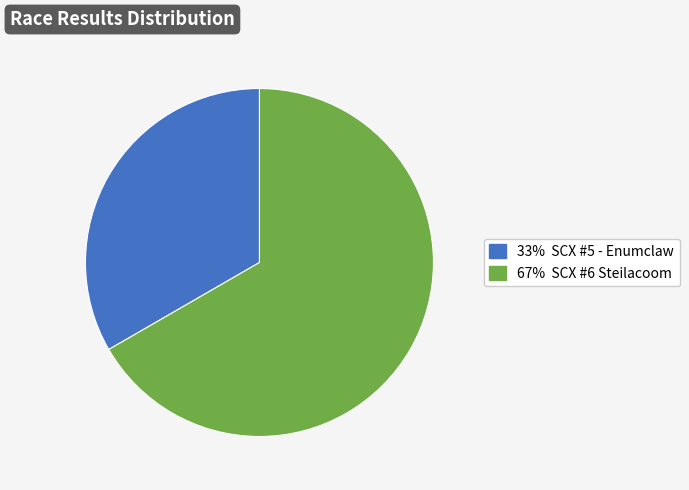

Is there any slice that represents more than half of the pie?

Yes